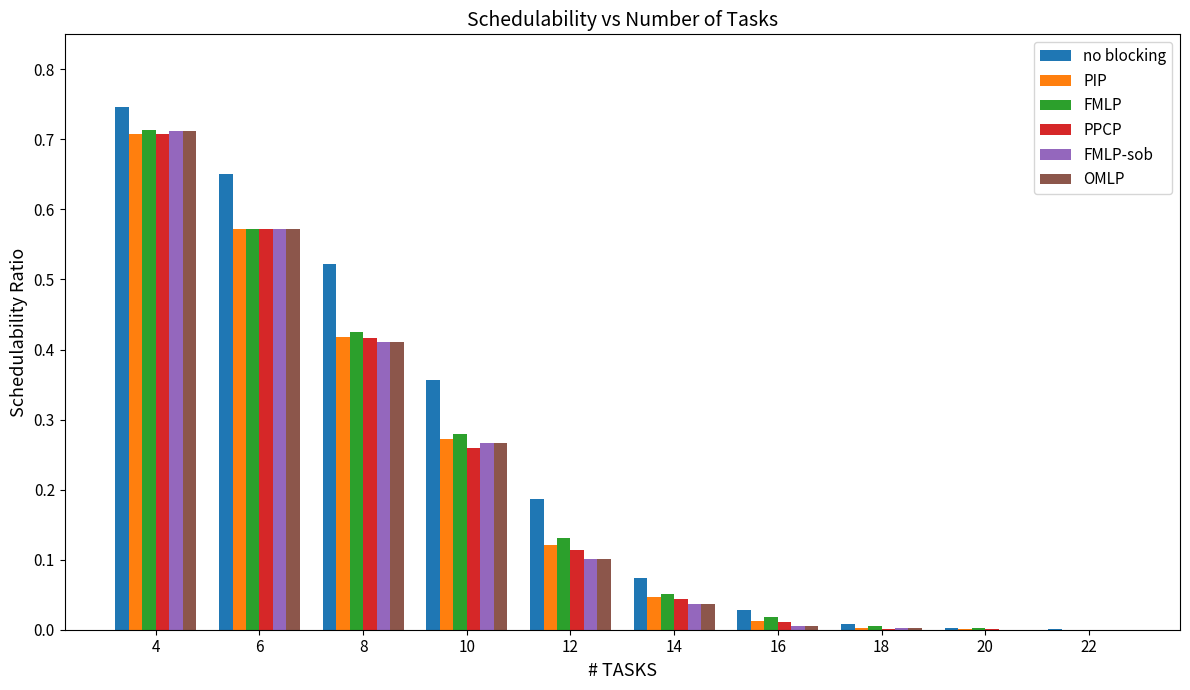

At which category is the sum across all series the highest?

4